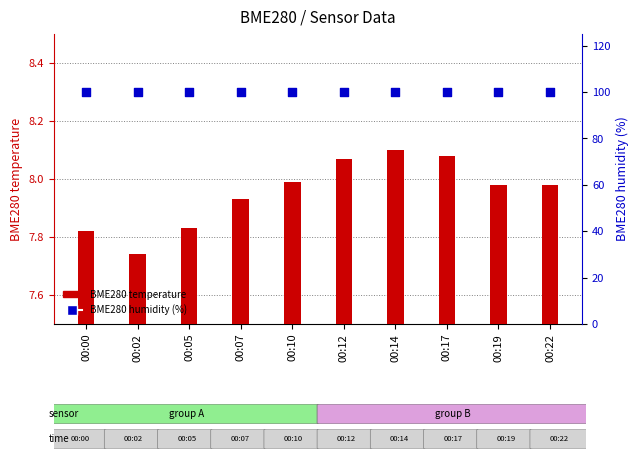

Which series has the largest total across all categories?

BME280 humidity (%)